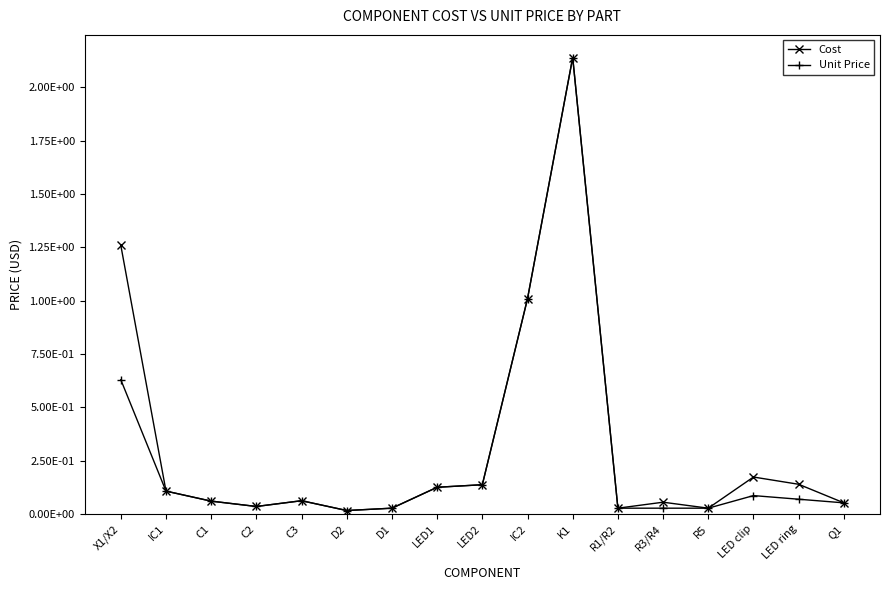

At which category is the sum across all series the highest?

K1